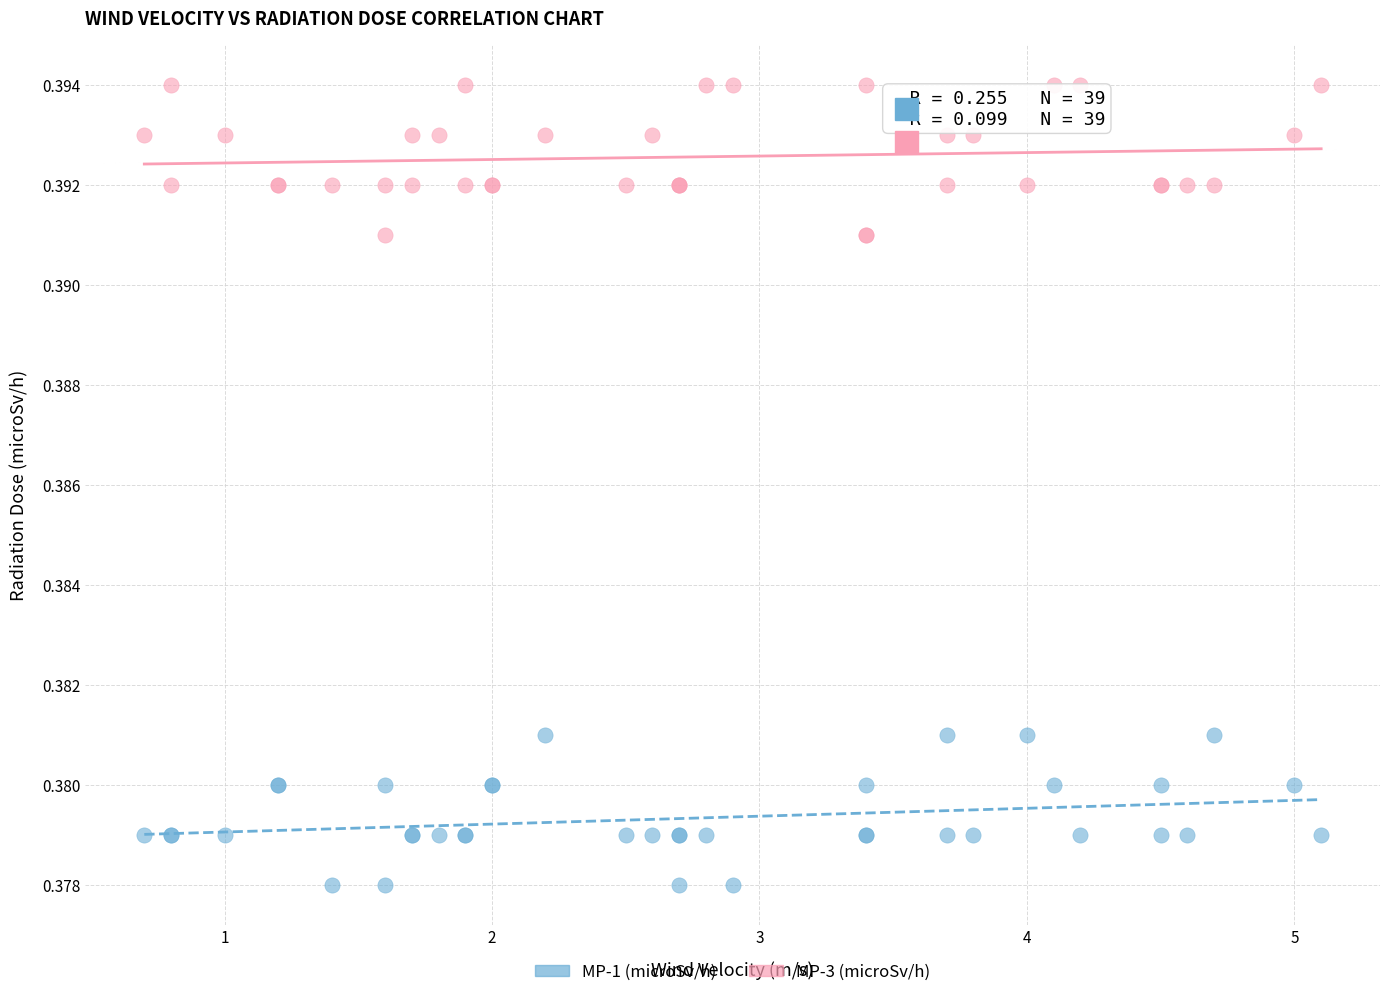

Which series reaches the maximum Y coordinate?

MP-3 (microSv/h)